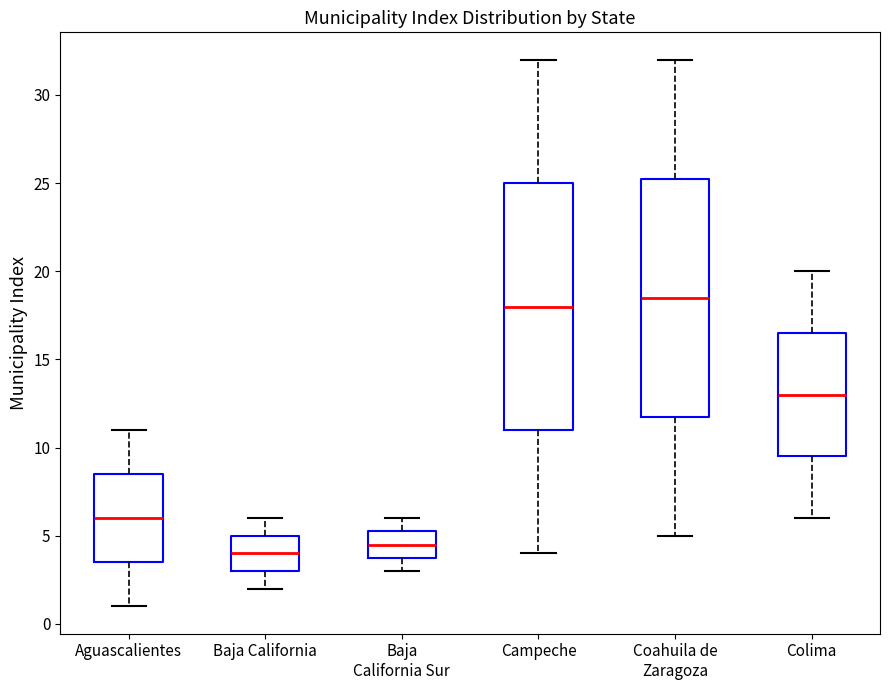

Where does the lower whisker of the box for Coahuila de Zaragoza end on the y-axis? The values are not printed on the chart, so give them approximately, as read against the axis.

5.0